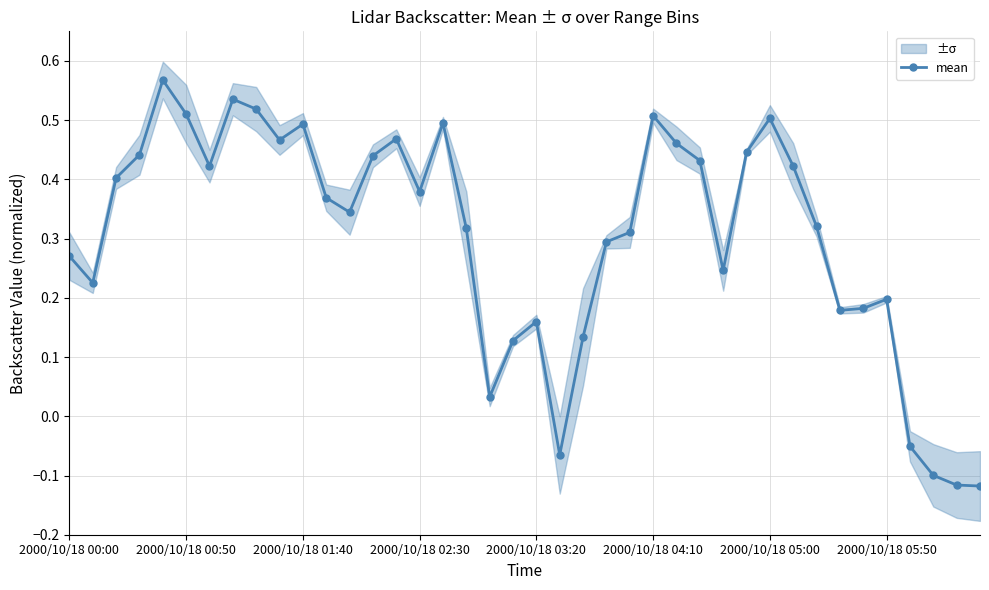

At which label does mean first exceed 0?

2000/10/18 00:00